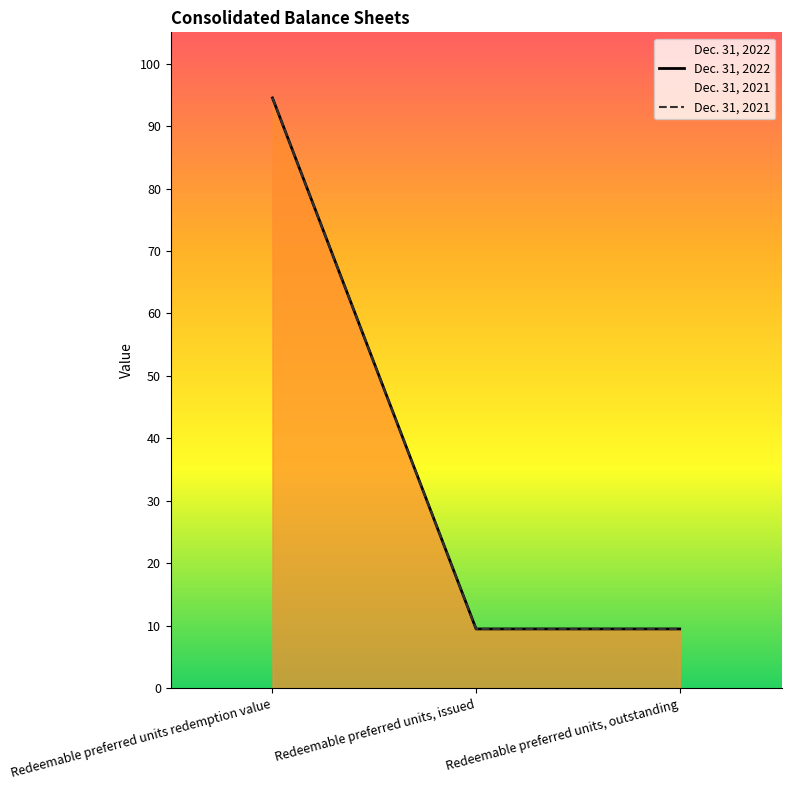

Which category has the lowest value in the Dec. 31, 2022 series?

Redeemable preferred units, issued